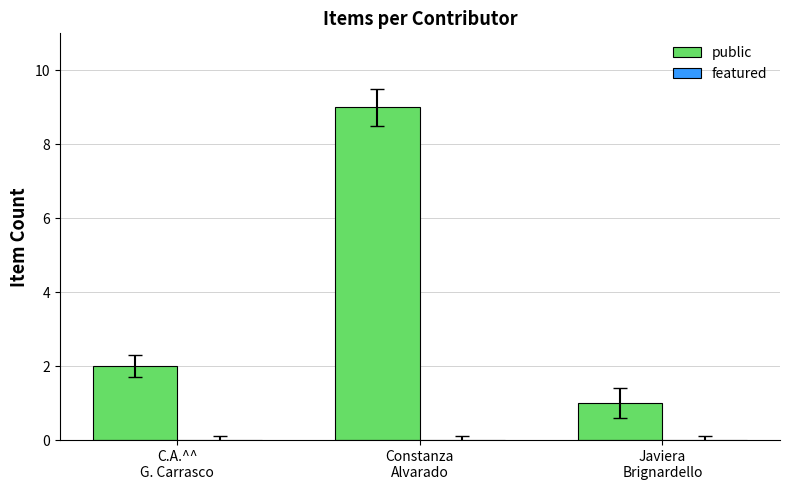

What is the value of the 3rd bar from the left?

1